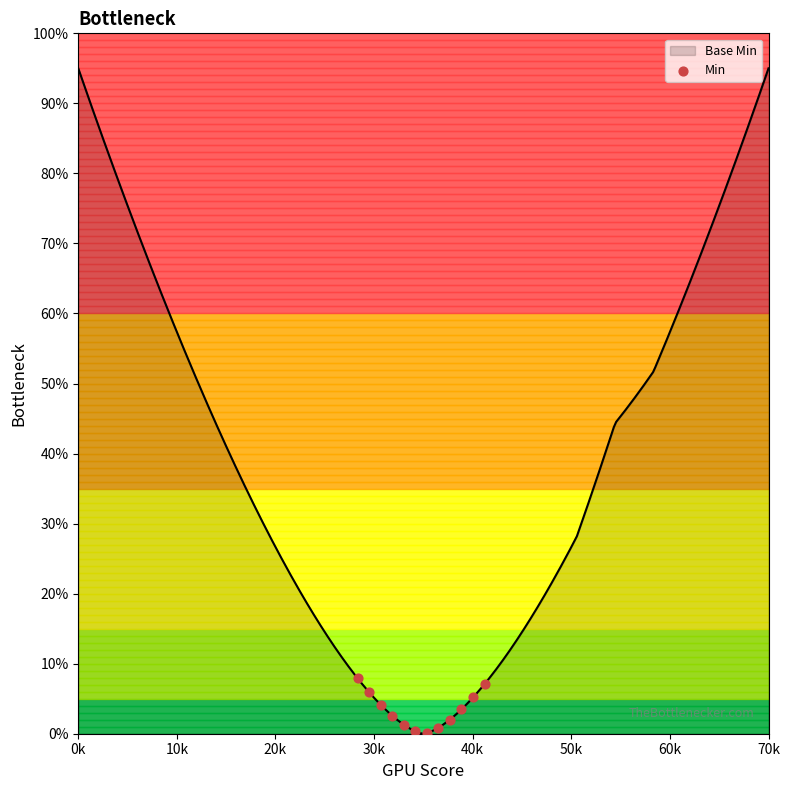

What is the maximum value shown in the chart?

95.0